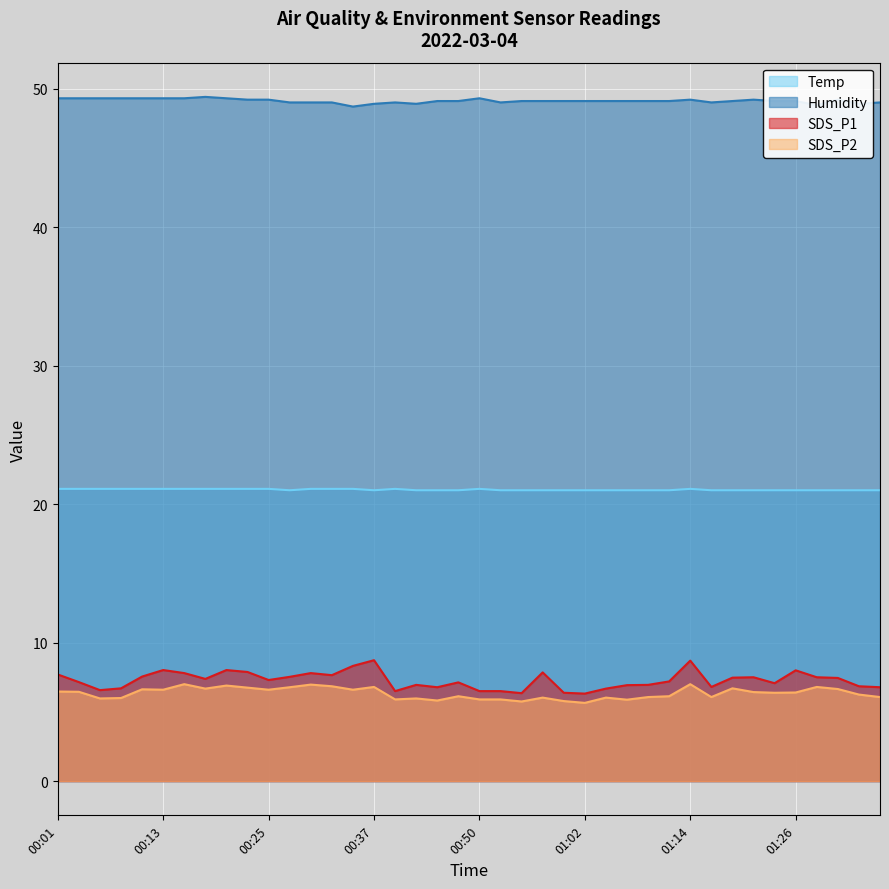

Reading left to right, list all the values displayed in this chart.

Temp: 00:01=21.1	00:03=21.1	00:06=21.1	00:08=21.1	00:11=21.1	00:13=21.1	00:15=21.1	00:18=21.1	00:20=21.1	00:23=21.1	00:25=21.1	00:28=21.0	00:30=21.1	00:33=21.1	00:35=21.1	00:37=21.0	00:40=21.1	00:42=21.0	00:45=21.0	00:47=21.0	00:50=21.1	00:52=21.0	00:55=21.0	00:57=21.0	00:59=21.0	01:02=21.0	01:04=21.0	01:07=21.0	01:09=21.0	01:12=21.0	01:14=21.1	01:16=21.0	01:19=21.0	01:21=21.0	01:24=21.0	01:26=21.0	01:29=21.0	01:31=21.0	01:33=21.0	01:36=21.0
Humidity: 00:01=49.3	00:03=49.3	00:06=49.3	00:08=49.3	00:11=49.3	00:13=49.3	00:15=49.3	00:18=49.4	00:20=49.3	00:23=49.2	00:25=49.2	00:28=49.0	00:30=49.0	00:33=49.0	00:35=48.7	00:37=48.9	00:40=49.0	00:42=48.9	00:45=49.1	00:47=49.1	00:50=49.3	00:52=49.0	00:55=49.1	00:57=49.1	00:59=49.1	01:02=49.1	01:04=49.1	01:07=49.1	01:09=49.1	01:12=49.1	01:14=49.2	01:16=49.0	01:19=49.1	01:21=49.2	01:24=49.1	01:26=49.1	01:29=48.8	01:31=49.2	01:33=48.9	01:36=49.0
SDS_P1: 00:01=7.7	00:03=7.2	00:06=6.6	00:08=6.7	00:11=7.5	00:13=8.0	00:15=7.8	00:18=7.4	00:20=8.0	00:23=7.9	00:25=7.3	00:28=7.5	00:30=7.8	00:33=7.7	00:35=8.3	00:37=8.7	00:40=6.5	00:42=7.0	00:45=6.8	00:47=7.1	00:50=6.5	00:52=6.5	00:55=6.3	00:57=7.8	00:59=6.4	01:02=6.3	01:04=6.7	01:07=6.9	01:09=7.0	01:12=7.2	01:14=8.7	01:16=6.8	01:19=7.5	01:21=7.5	01:24=7.1	01:26=8.0	01:29=7.5	01:31=7.5	01:33=6.8	01:36=6.8
SDS_P2: 00:01=6.5	00:03=6.5	00:06=6.0	00:08=6.0	00:11=6.6	00:13=6.6	00:15=7.0	00:18=6.7	00:20=6.9	00:23=6.8	00:25=6.6	00:28=6.8	00:30=7.0	00:33=6.8	00:35=6.6	00:37=6.8	00:40=5.9	00:42=6.0	00:45=5.8	00:47=6.1	00:50=5.9	00:52=5.9	00:55=5.8	00:57=6.0	00:59=5.8	01:02=5.7	01:04=6.0	01:07=5.9	01:09=6.1	01:12=6.1	01:14=7.0	01:16=6.1	01:19=6.7	01:21=6.4	01:24=6.4	01:26=6.4	01:29=6.8	01:31=6.7	01:33=6.2	01:36=6.1